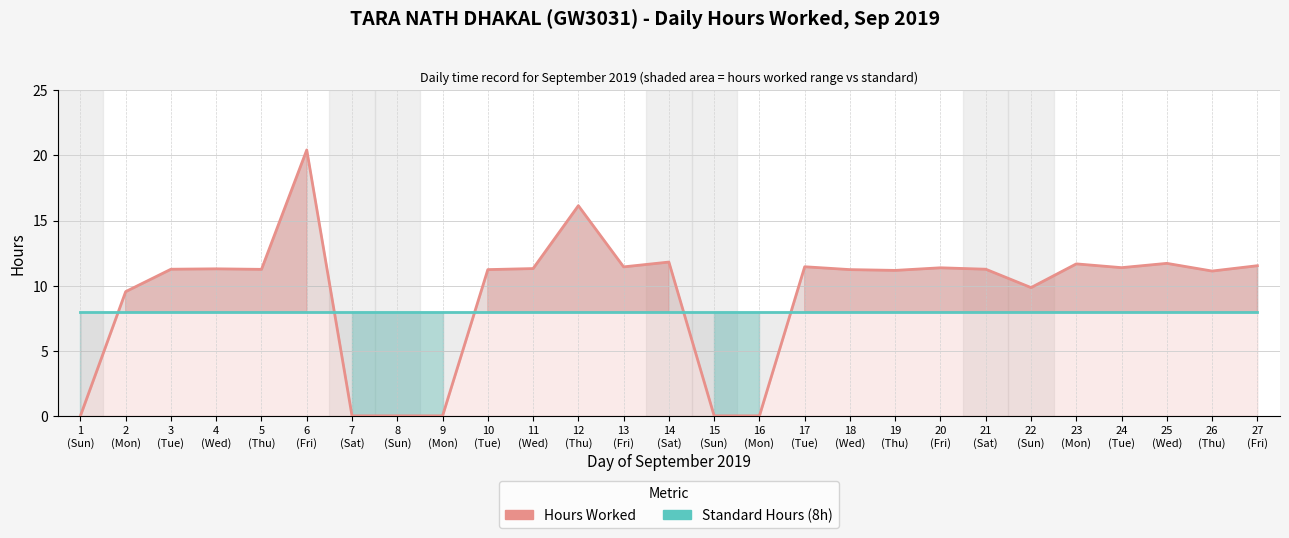

Is it true that Standard Hours (8h) equals 8.0 at 12
(Thu)?

True